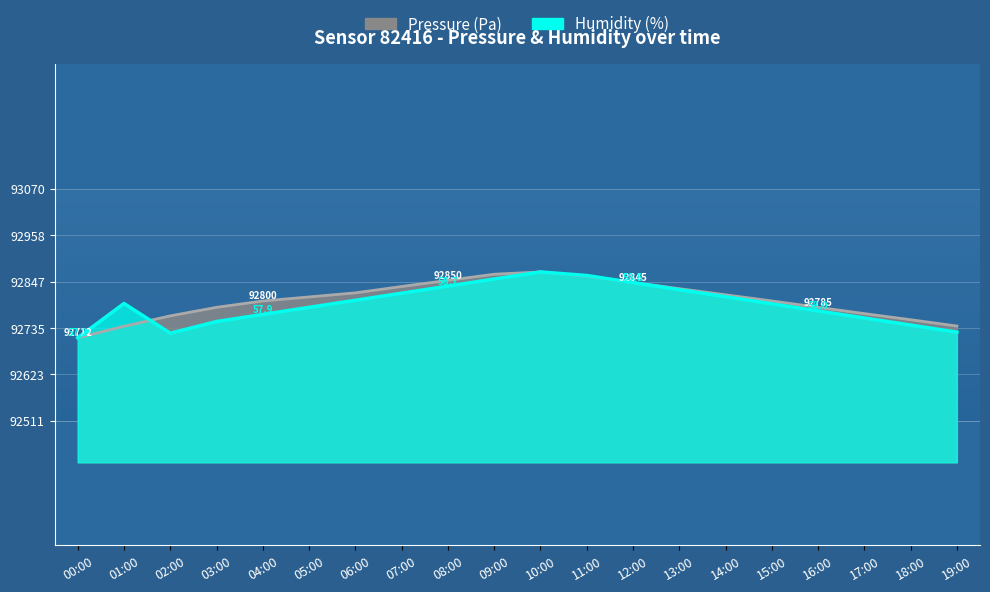

Which series has the largest total across all categories?

Pressure